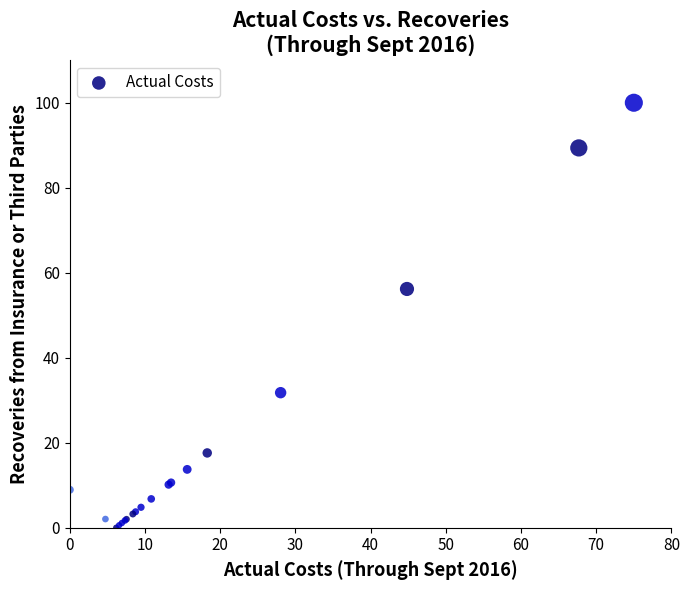

What Y value in the scatter plot is closest to 50?

56.2